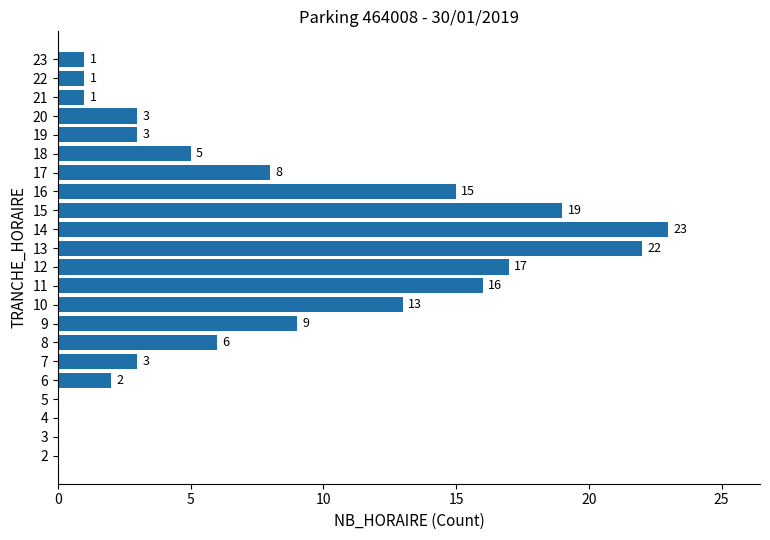

What value does the data have at 14, to the nearest 10?

20